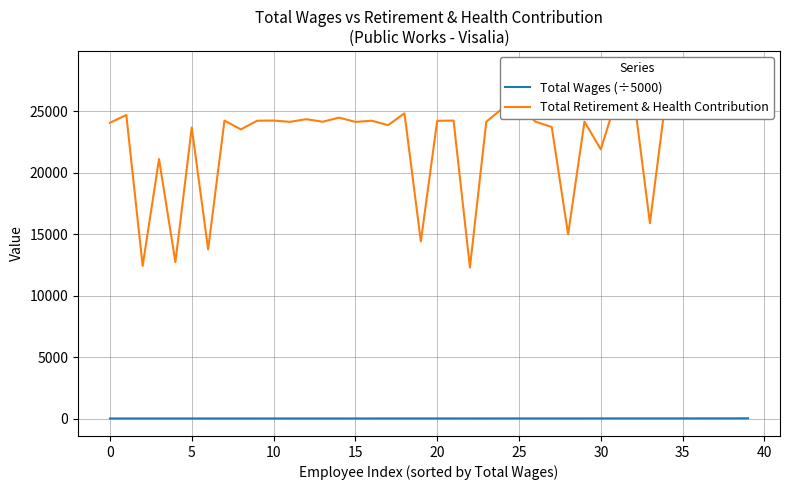

At which label does Total Retirement & Health Contribution reach its minimum?

22